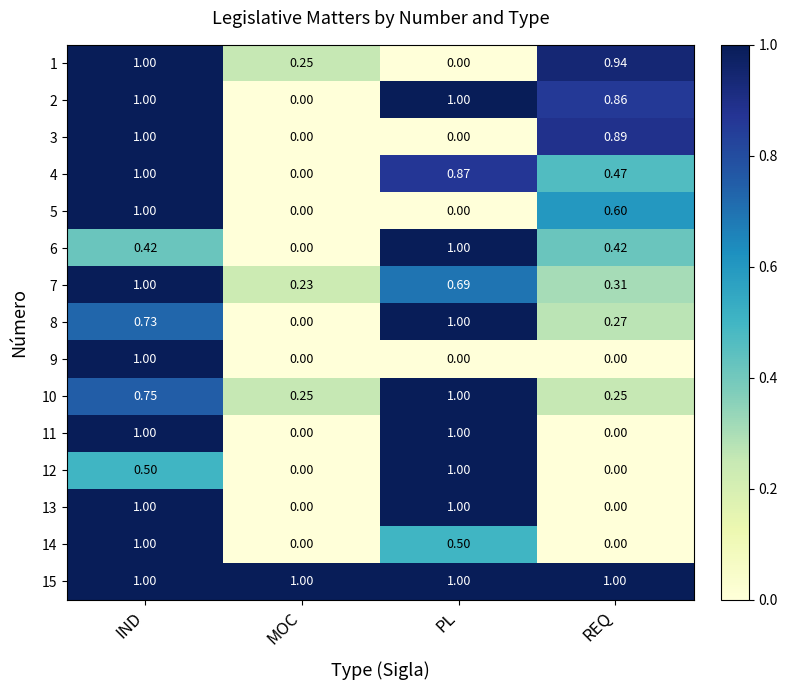

What is the maximum value shown in the chart?

1.0